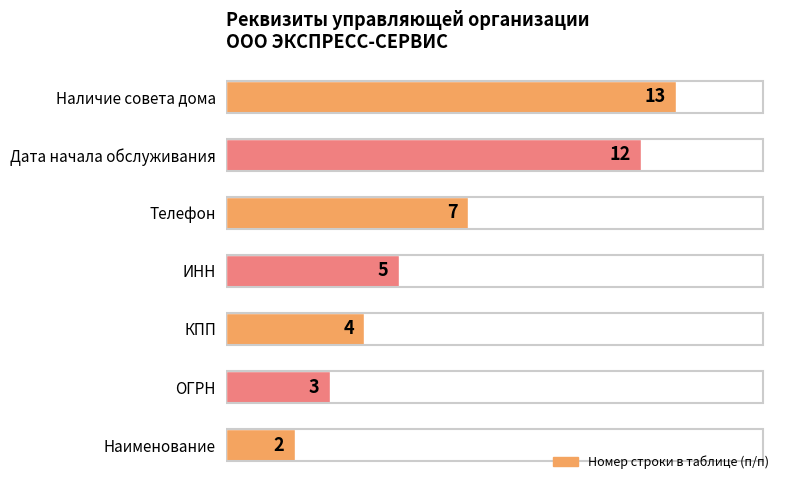

Approximately how many times larger is the value at ИНН compared to Наличие совета дома?

0.4